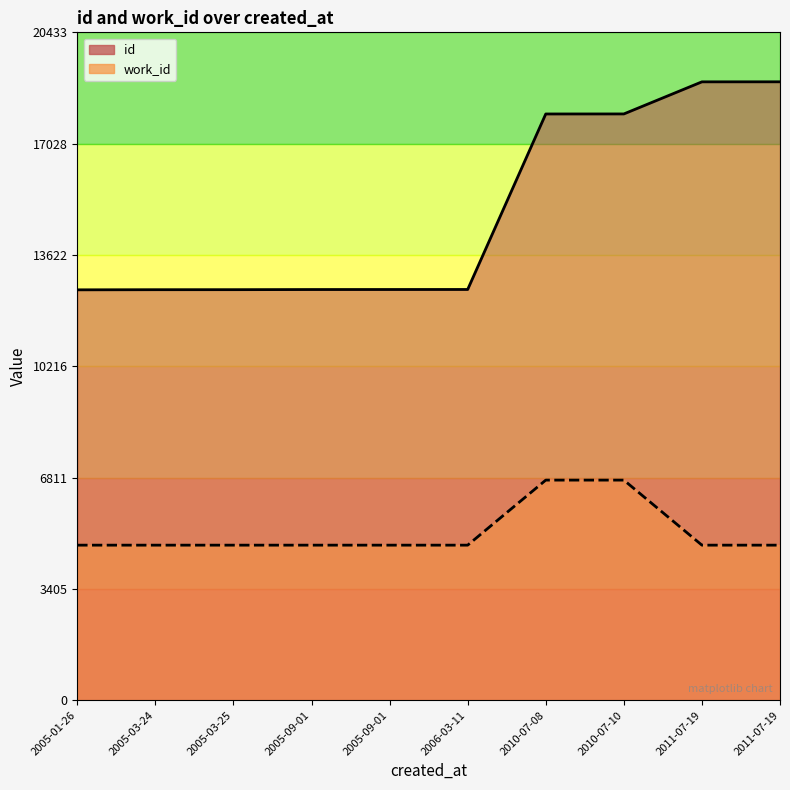

What is the label of the 1st point from the left?

2005-01-26